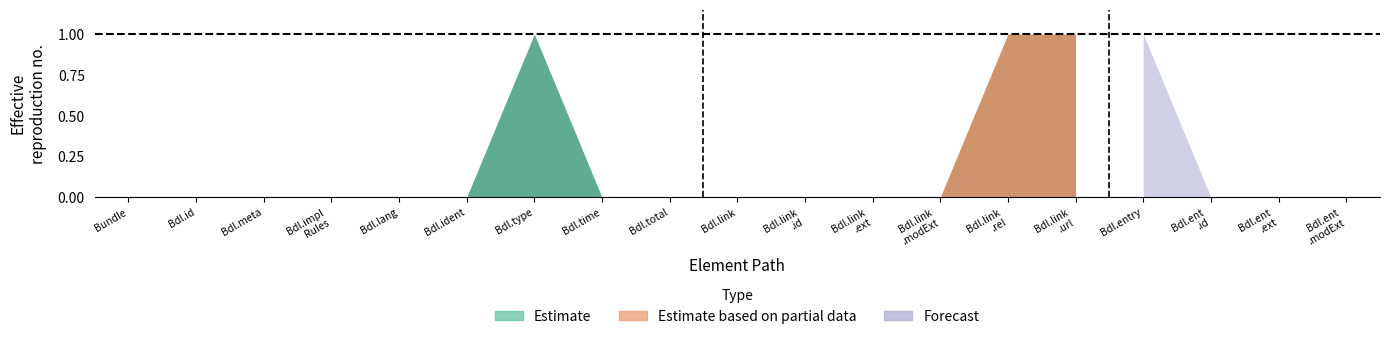

Is it true that Forecast equals 0 at Bundle.id?

True